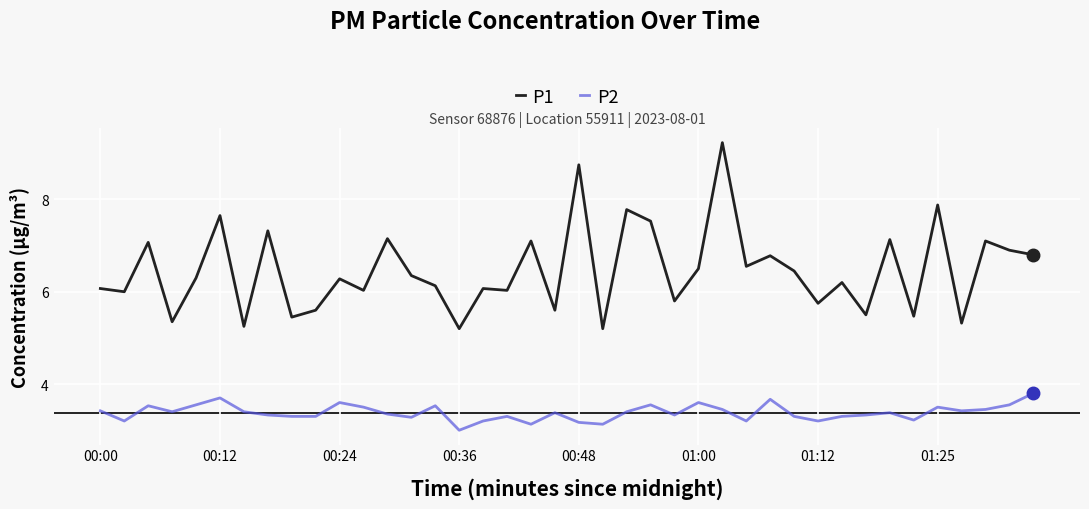

Which series has the largest range (max minus min)?

P1